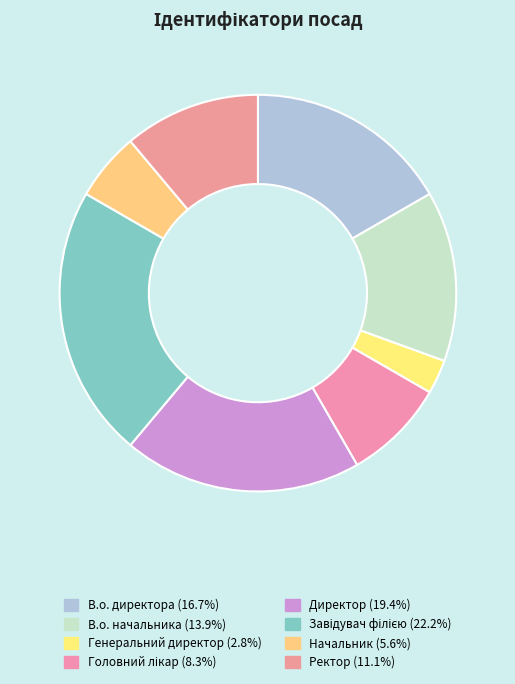

To the nearest percent, what is the average slice percentage?

12%